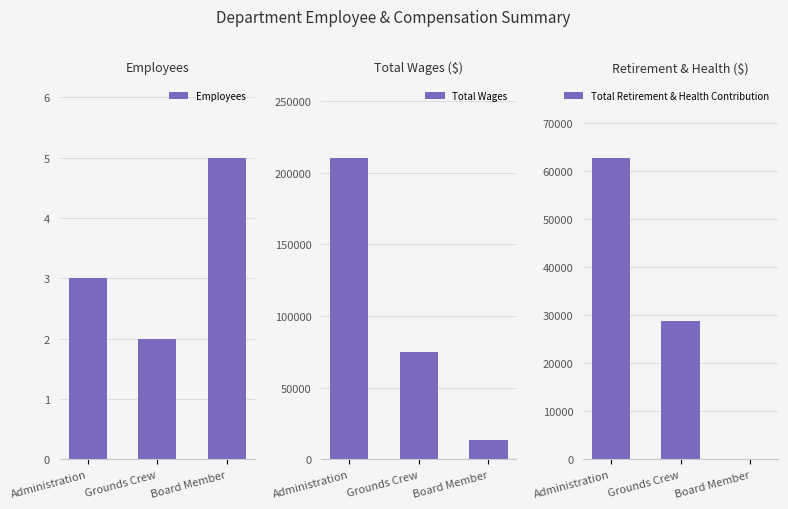

What position from the left is Administration?

1